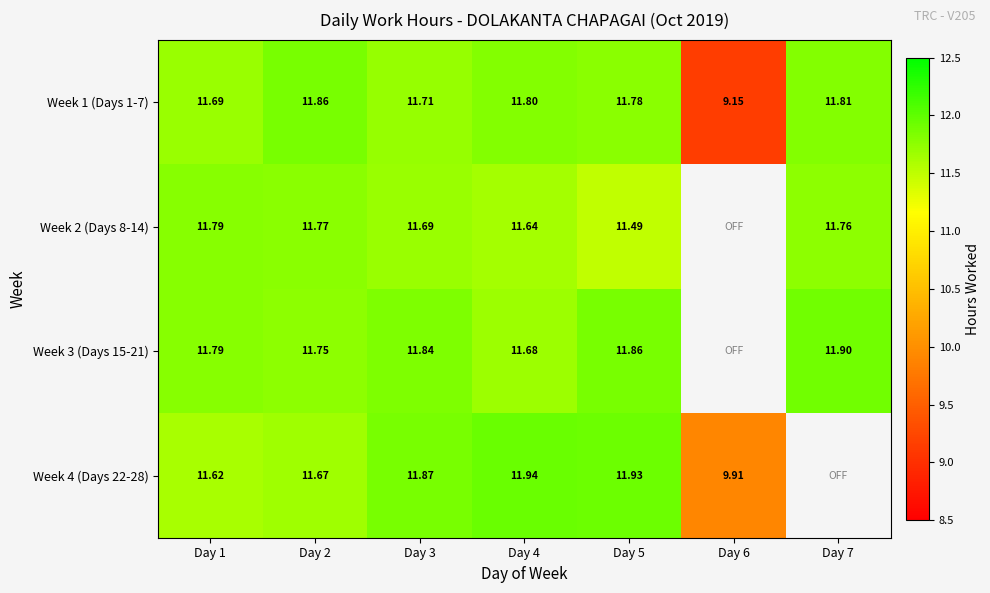

The value of Week 3 (Days 15-21) at Day 1 is 11.8. True or false?

True